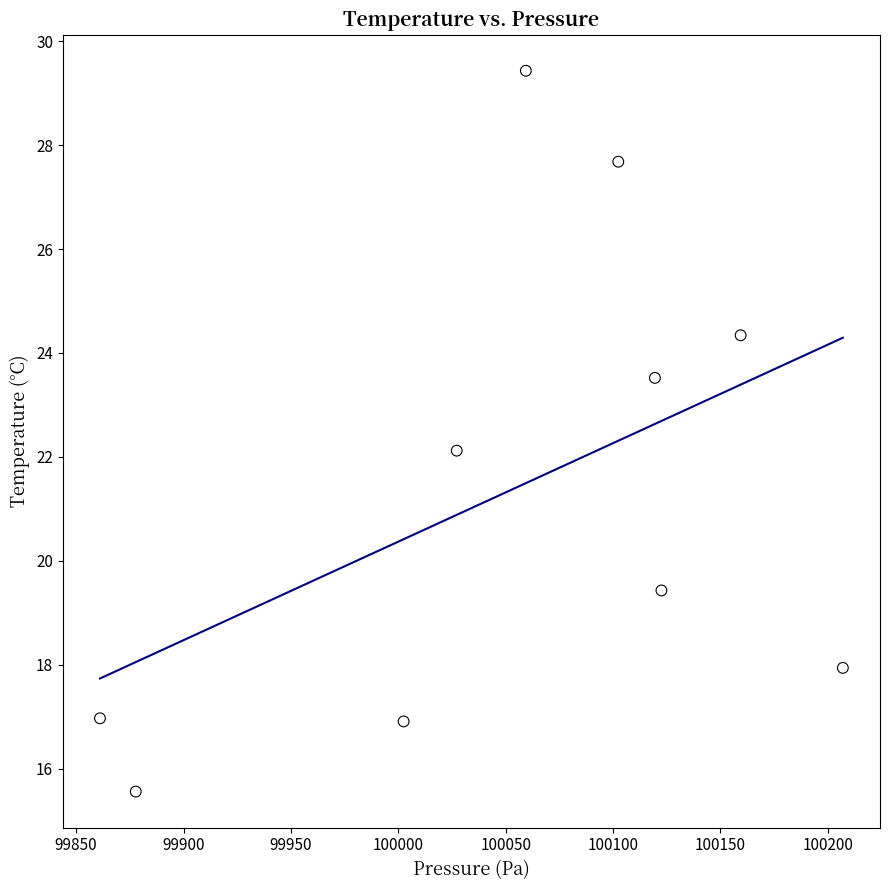

What is the average X value?

100053.9